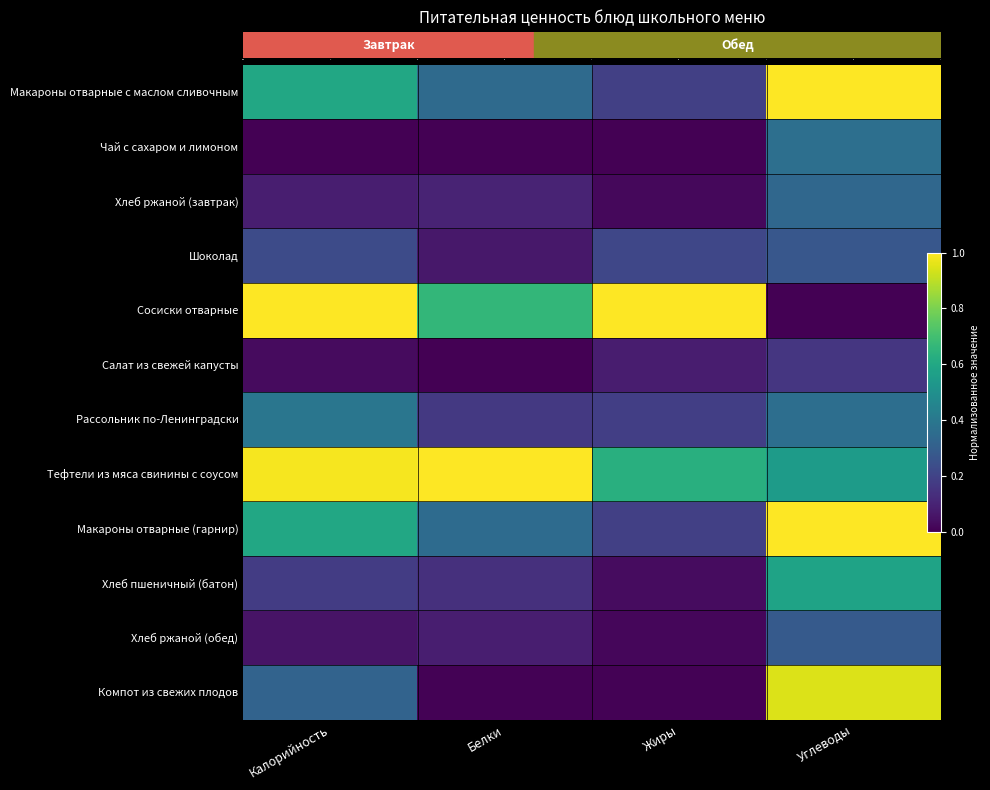

At which category is the sum across all series the highest?

Углеводы